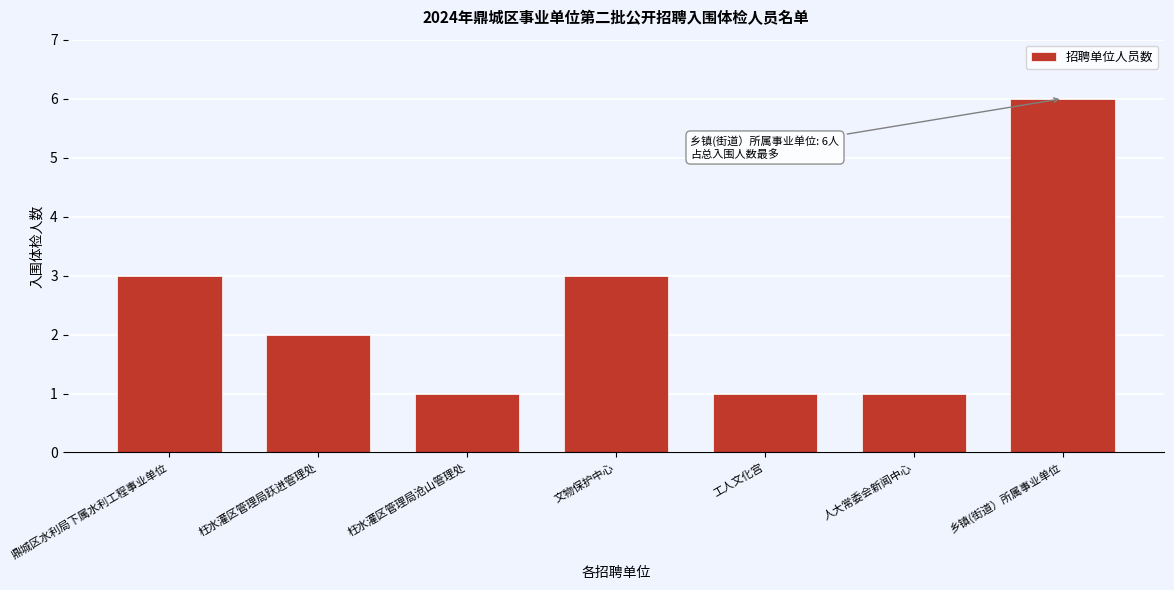

Reading left to right, list all the values displayed in this chart.

鼎城区水利局下属水利工程事业单位=3	枉水灌区管理局跃进管理处=2	枉水灌区管理局沧山管理处=1	文物保护中心=3	工人文化宫=1	人大常委会新闻中心=1	乡镇(街道）所属事业单位=6